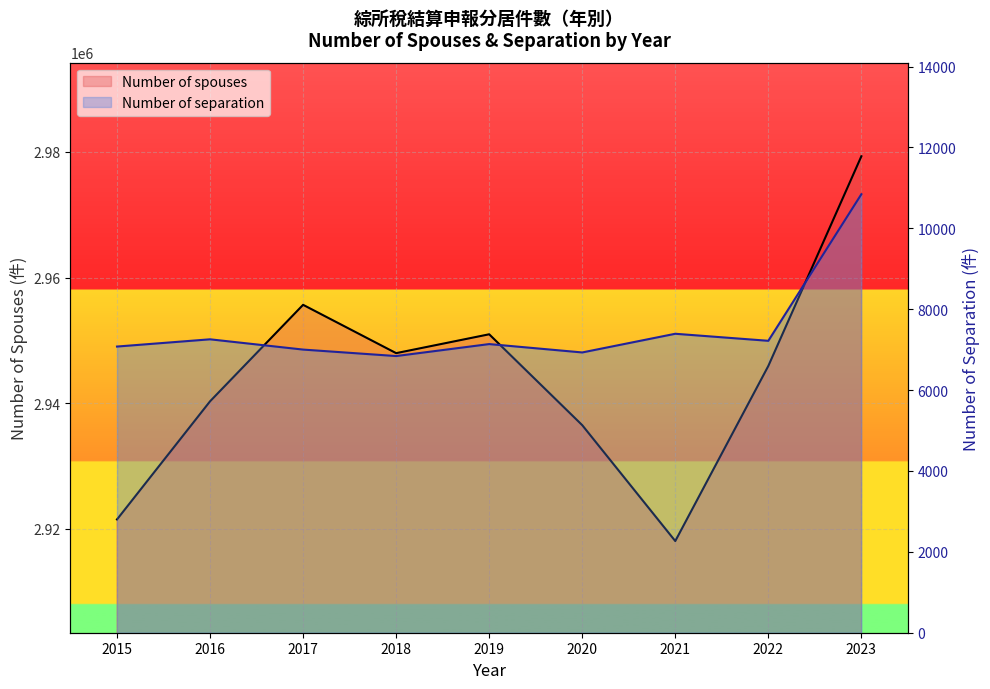

The Number of separation series shows 10000 at 2018. True or false?

False